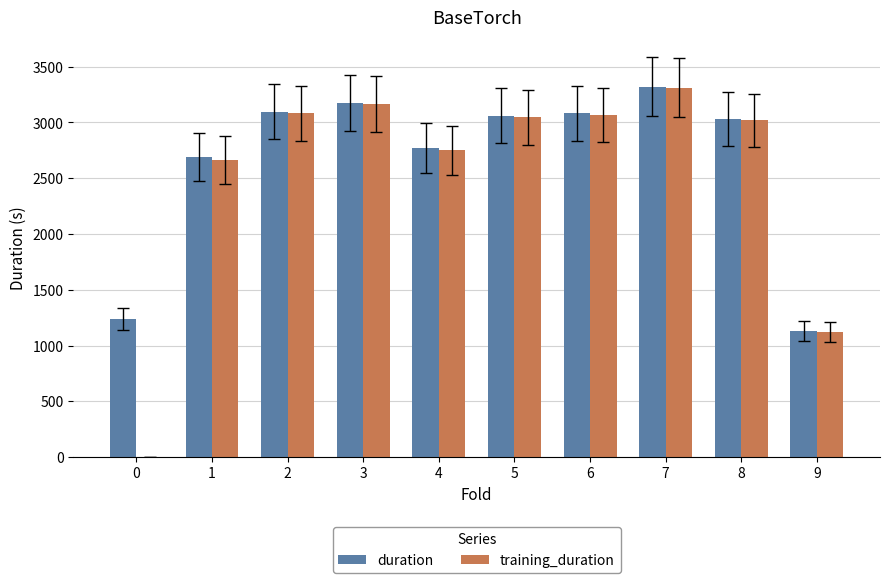

What is the greatest value displayed?

3319.6